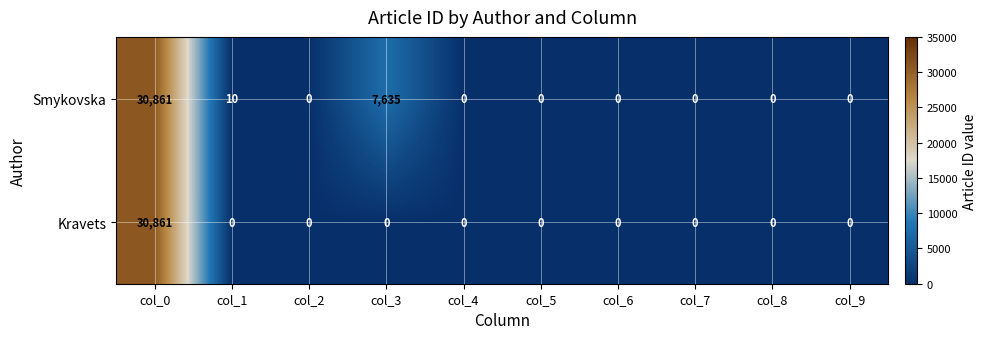

What is the average value of the Smykovska series?

3851